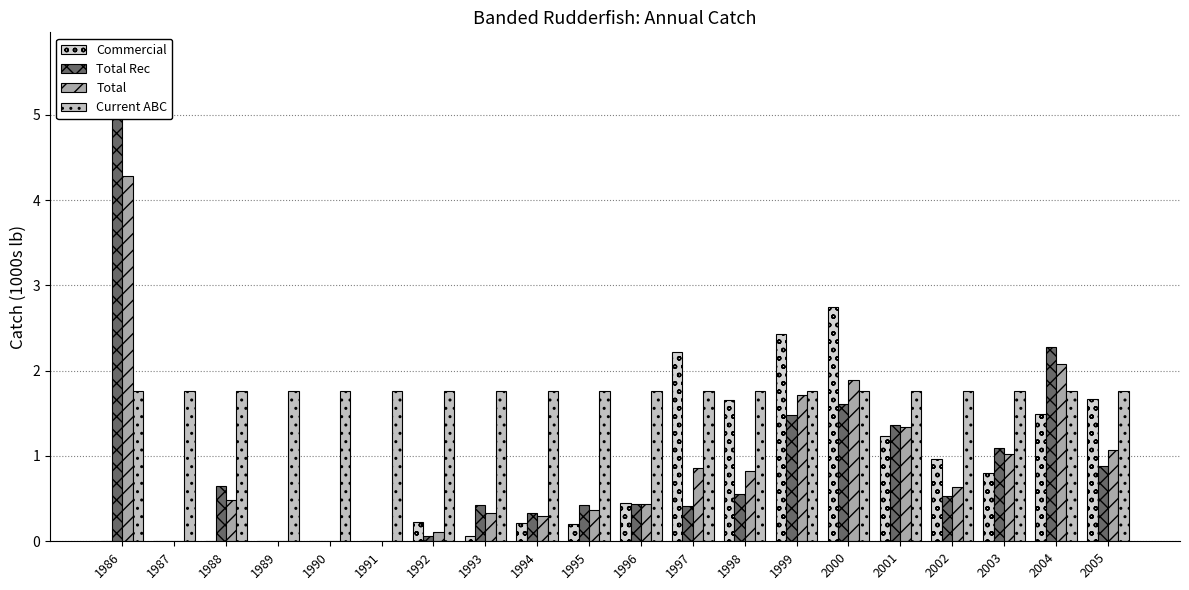

Reading left to right, list all the values displayed in this chart.

Commercial: 1986=0.0	1987=0.0	1988=0.0	1989=0.0	1990=0.0	1991=0.0	1992=0.2	1993=0.1	1994=0.2	1995=0.2	1996=0.5	1997=2.2	1998=1.7	1999=2.4	2000=2.7	2001=1.2	2002=1.0	2003=0.8	2004=1.5	2005=1.7
Total Rec: 1986=5.7	1987=0.0	1988=0.6	1989=0.0	1990=0.0	1991=0.0	1992=0.1	1993=0.4	1994=0.3	1995=0.4	1996=0.4	1997=0.4	1998=0.6	1999=1.5	2000=1.6	2001=1.4	2002=0.5	2003=1.1	2004=2.3	2005=0.9
Total: 1986=4.3	1987=0.0	1988=0.5	1989=0.0	1990=0.0	1991=0.0	1992=0.1	1993=0.3	1994=0.3	1995=0.4	1996=0.4	1997=0.9	1998=0.8	1999=1.7	2000=1.9	2001=1.3	2002=0.6	2003=1.0	2004=2.1	2005=1.1
Current ABC: 1986=1.8	1987=1.8	1988=1.8	1989=1.8	1990=1.8	1991=1.8	1992=1.8	1993=1.8	1994=1.8	1995=1.8	1996=1.8	1997=1.8	1998=1.8	1999=1.8	2000=1.8	2001=1.8	2002=1.8	2003=1.8	2004=1.8	2005=1.8